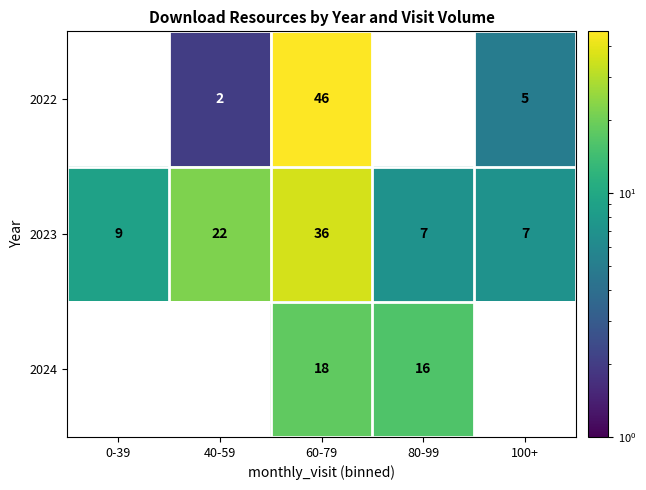

The 2024 series shows 18 at 60-79. True or false?

True